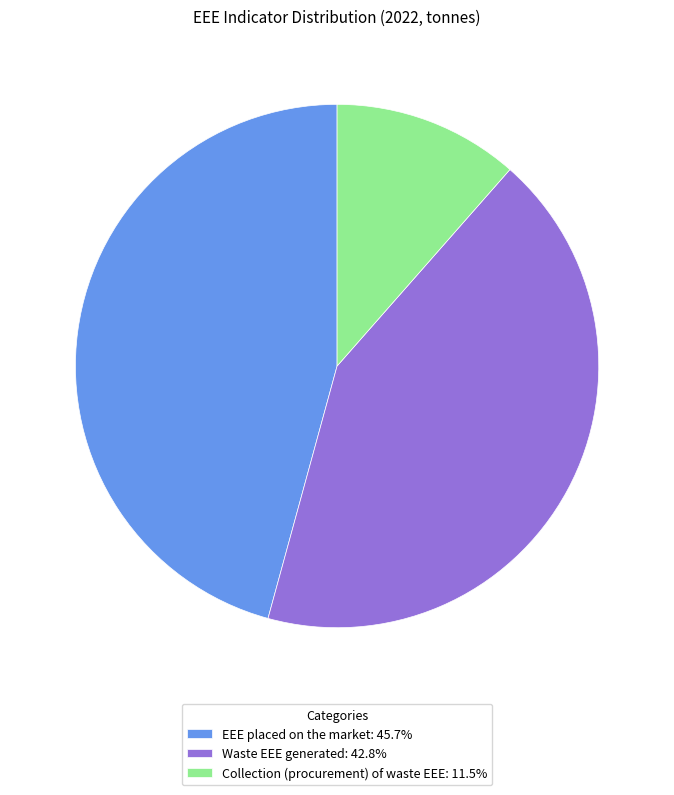

Count the number of slices in the pie.

3